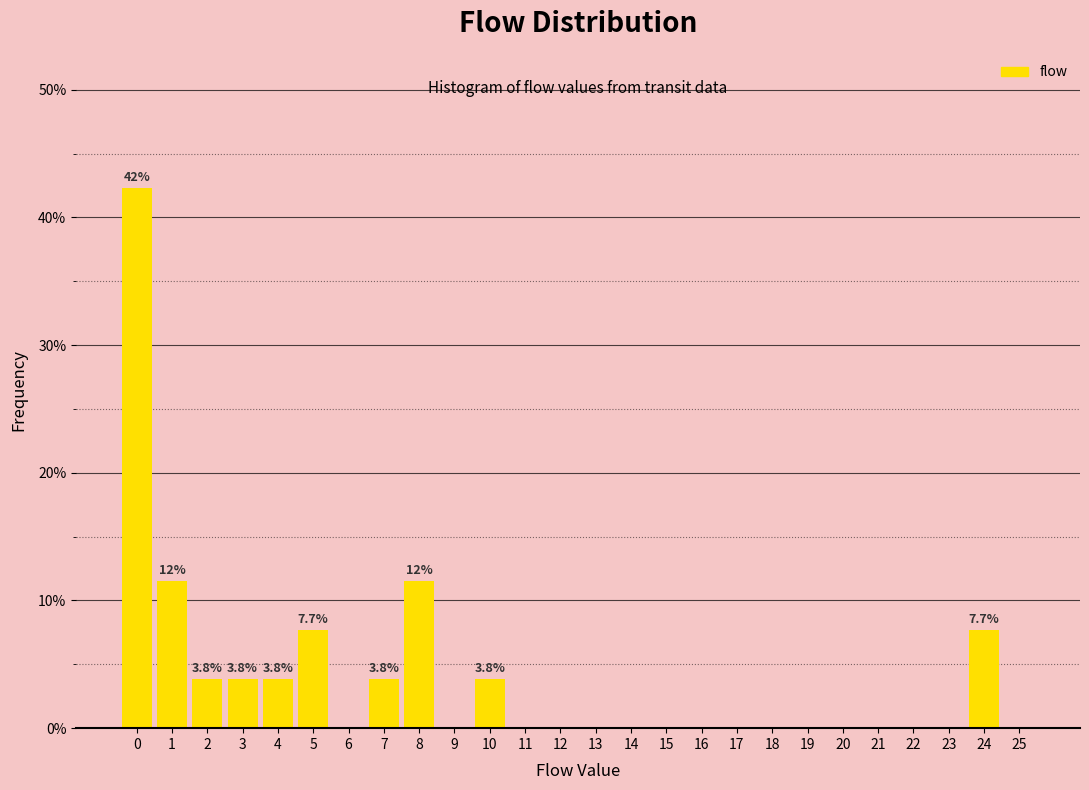

Reading left to right, what are all the values shown in this chart?

0=42.3	1=11.5	2=3.8	3=3.8	4=3.8	5=7.7	6=0.0	7=3.8	8=11.5	9=0.0	10=3.8	11=0.0	12=0.0	13=0.0	14=0.0	15=0.0	16=0.0	17=0.0	18=0.0	19=0.0	20=0.0	21=0.0	22=0.0	23=0.0	24=7.7	25=0.0